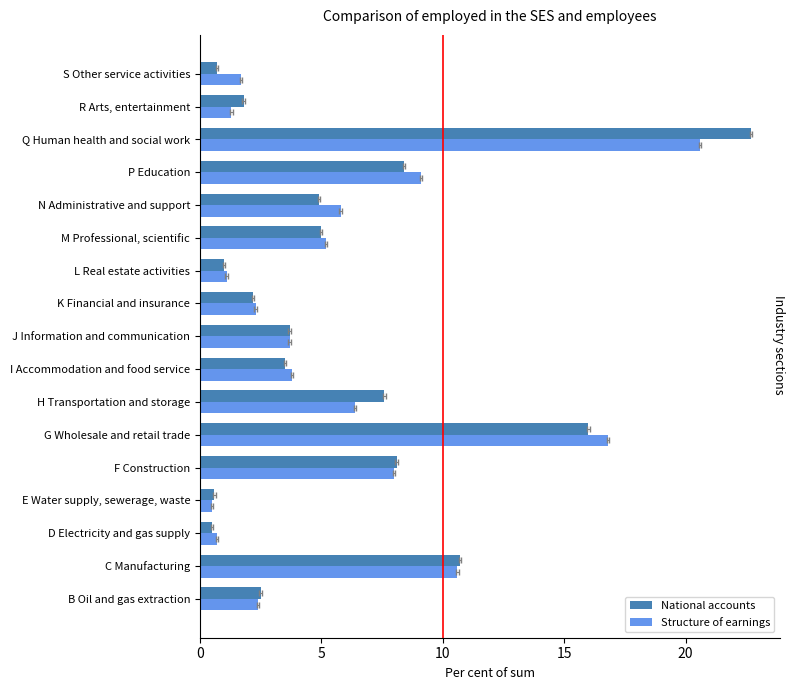

How many series are shown in this chart?

2